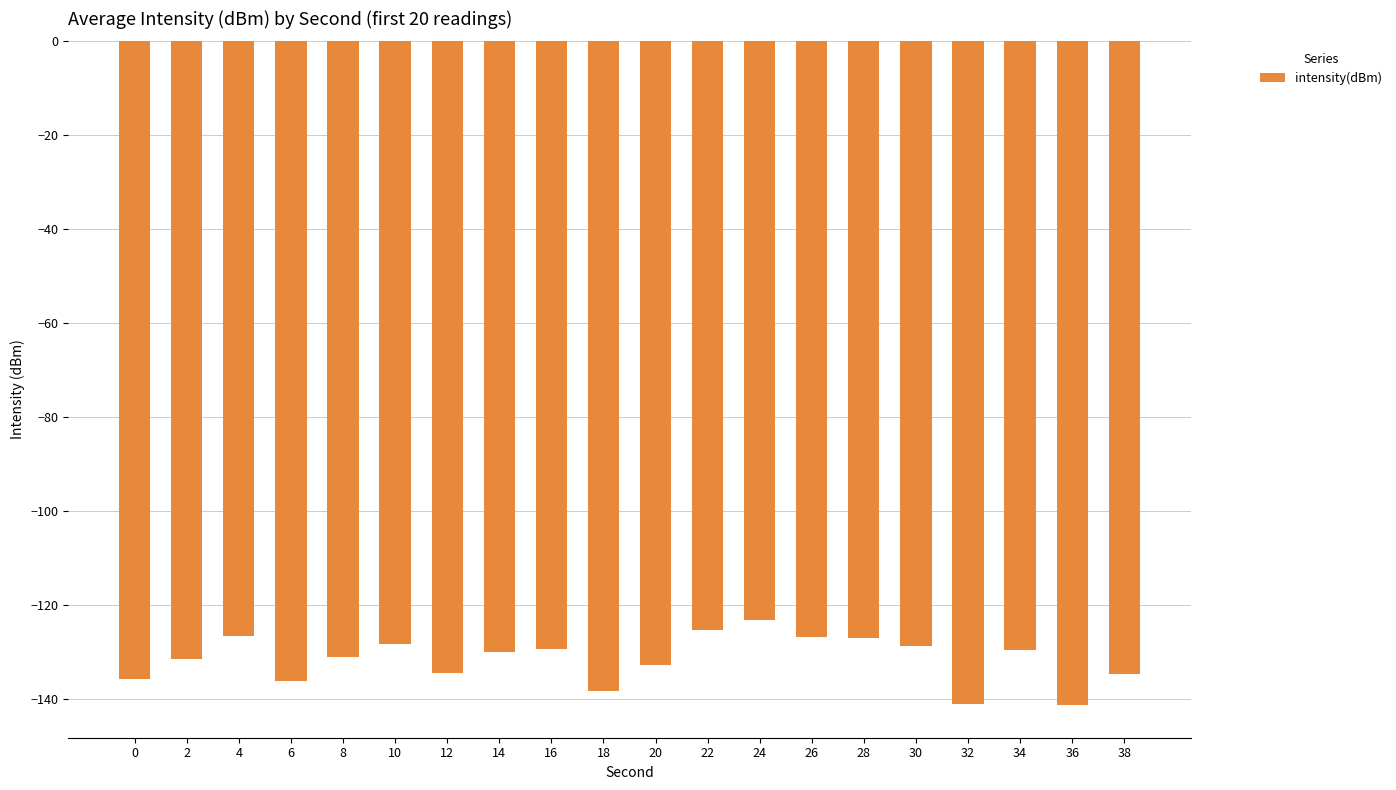

What is the minimum value shown in the chart?

-141.2